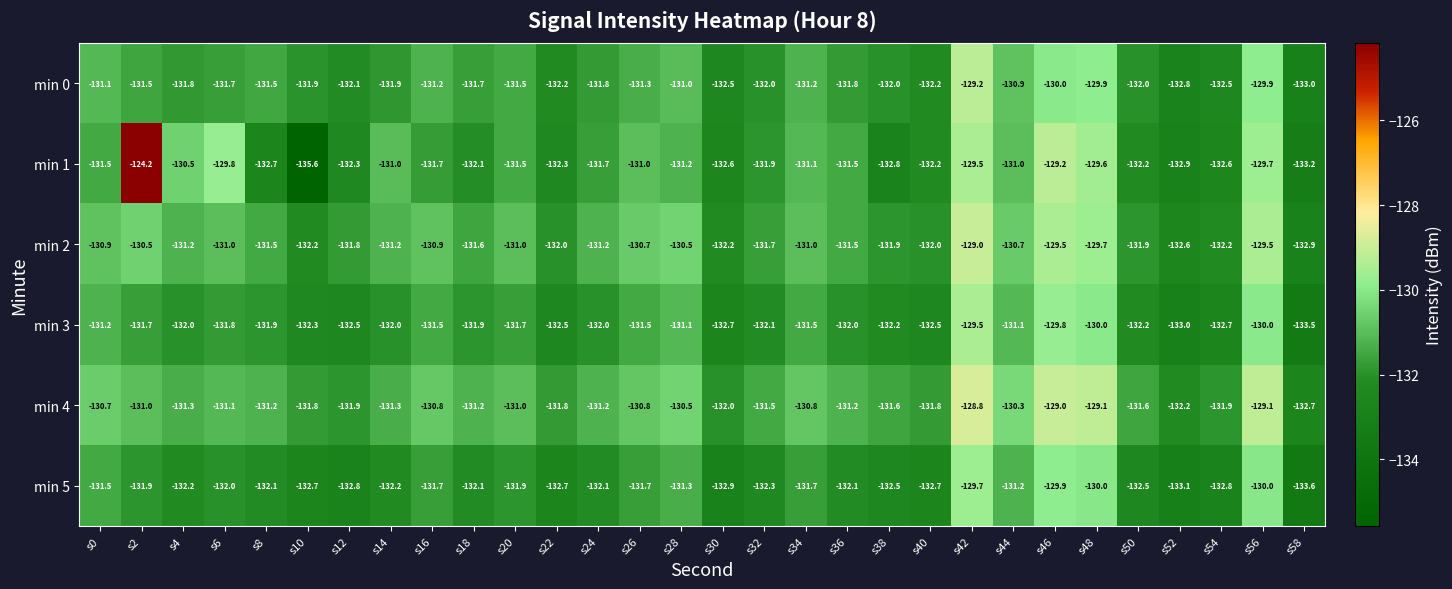

List the series in order of their overall mean, lowest first.

min 5, min 3, min 0, min 1, min 2, min 4